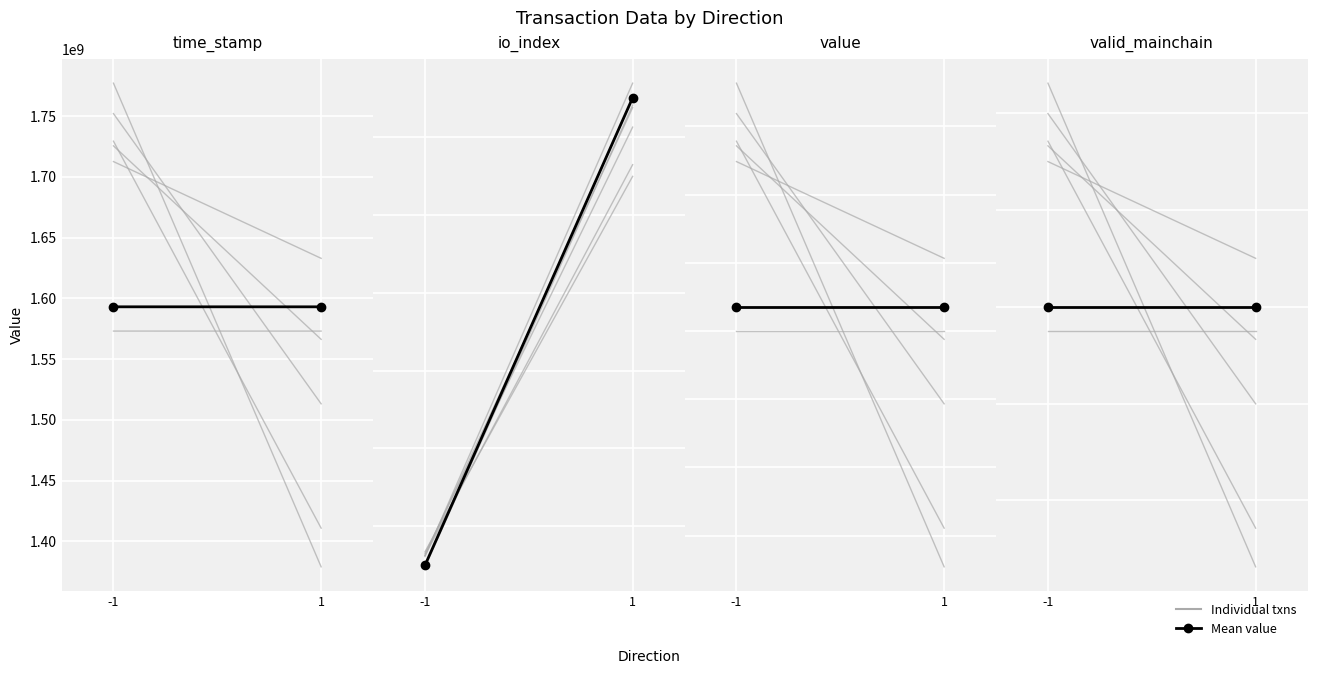

What is the difference between the time_stamp values at 1 and -1?

15956.0